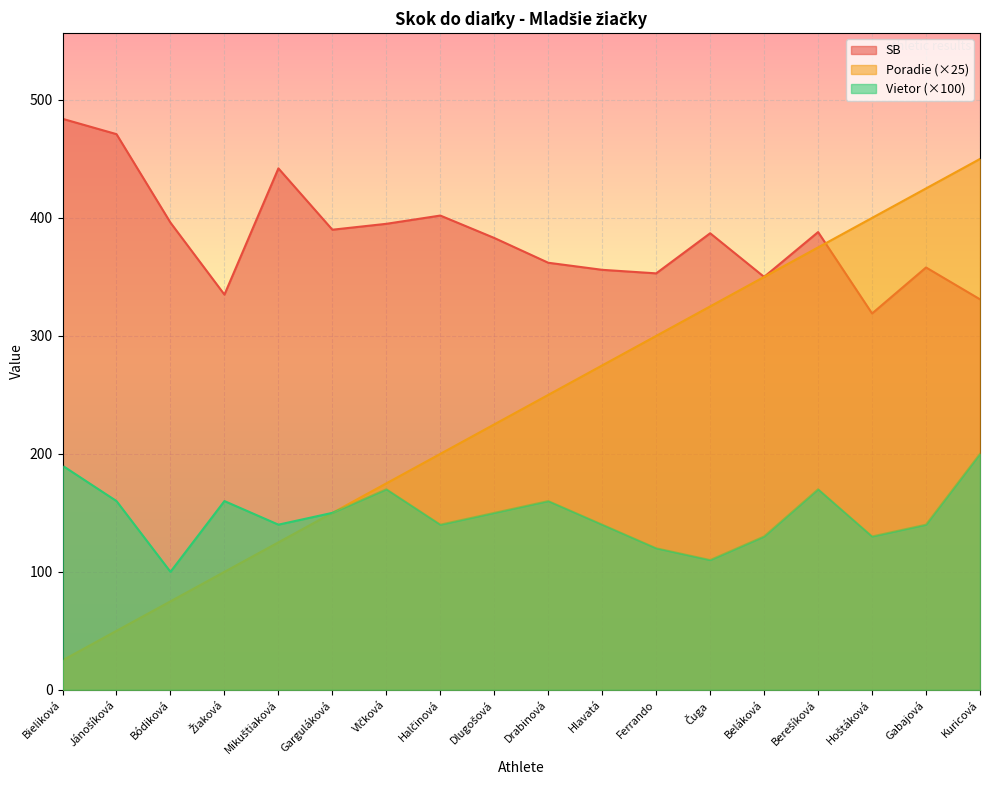

List the labels in order of Vietor value, largest first.

Kuricová, Bieliková, Vlčková, Berešíková, Jánošíková, Žiaková, Drabinová, Garguláková, Dlugošová, Mikuštiaková, Halčinová, Hlavatá, Gabajová, Beláková, Hoštáková, Ferrando, Čuga, Bódiková